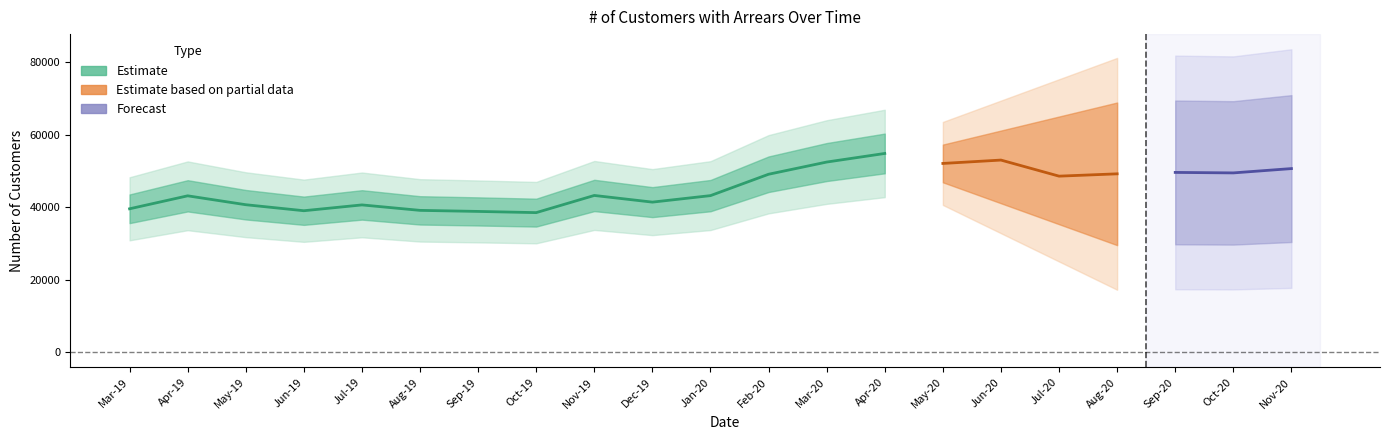

Does the chart have visible grid lines?

No